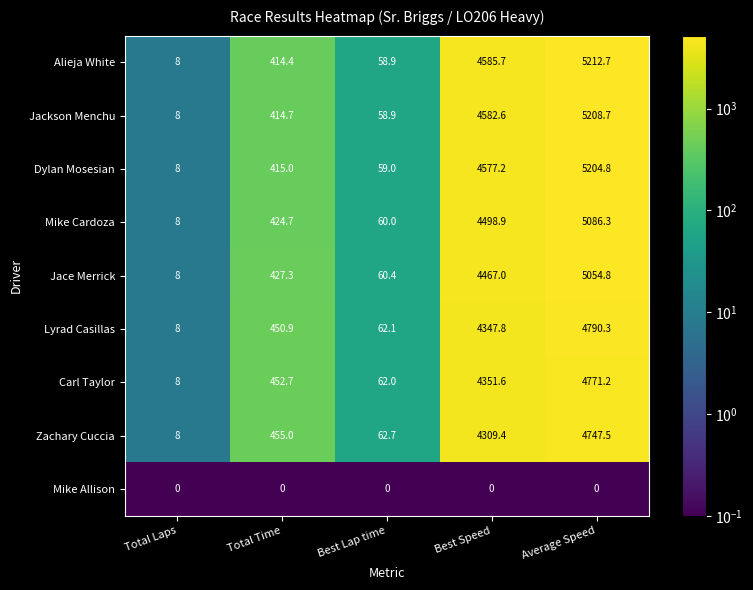

At which category is the sum across all series the highest?

Average Speed